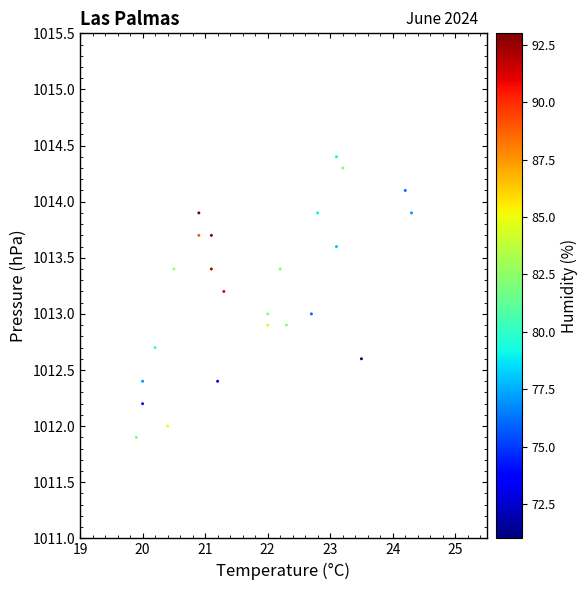

What is the range of Y values (max minus min)?

2.5